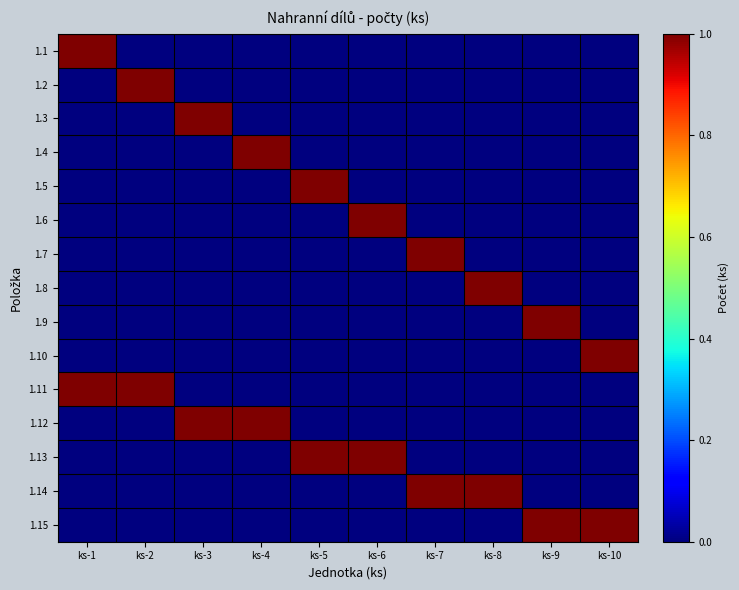

Which series has the largest range (max minus min)?

1.1